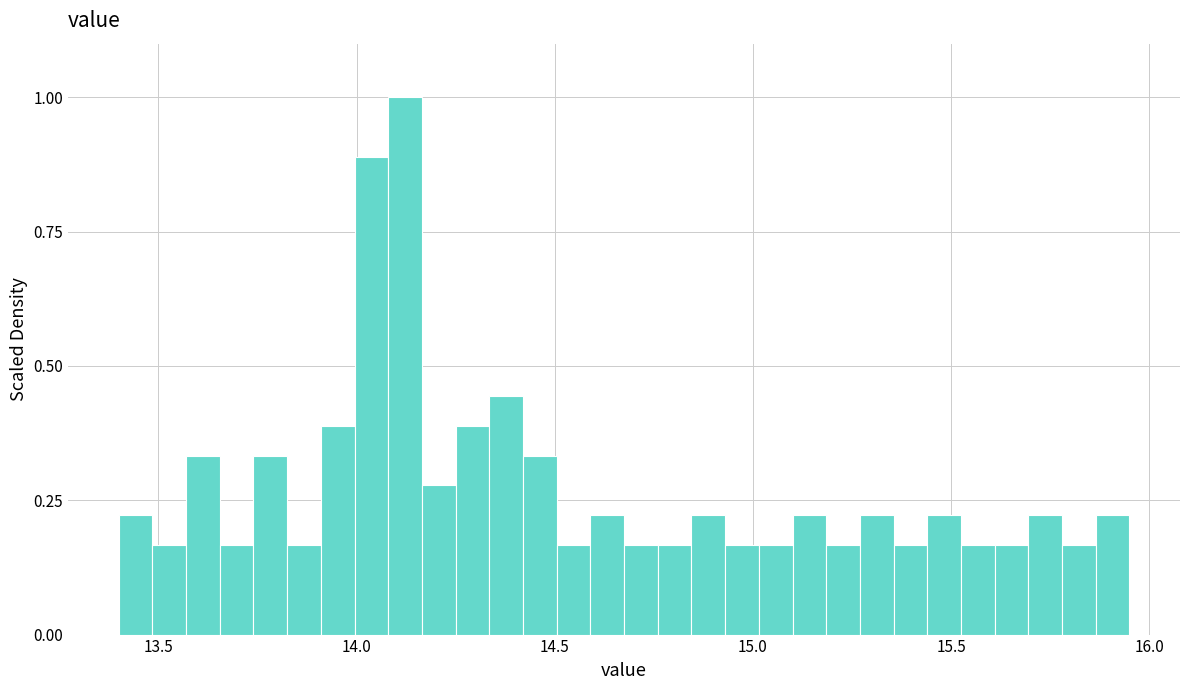

Read against the x-axis, roughly where is the centre of the tallest bar?

14.10